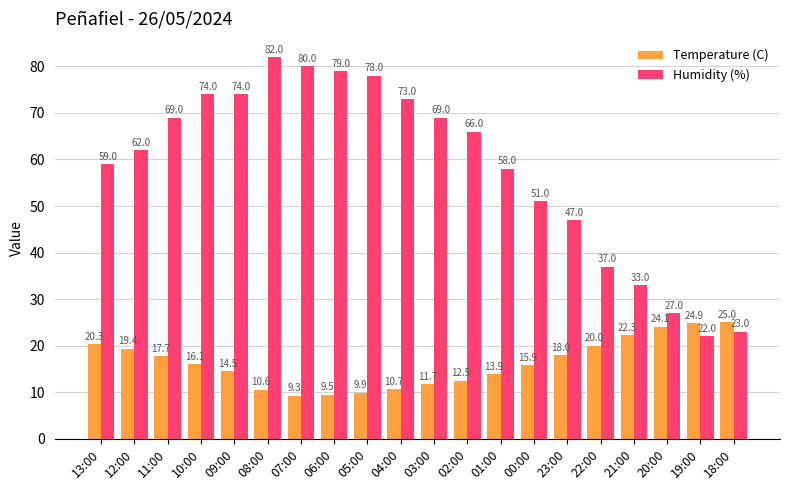

At how many categories does at least one series exceed 12?

20